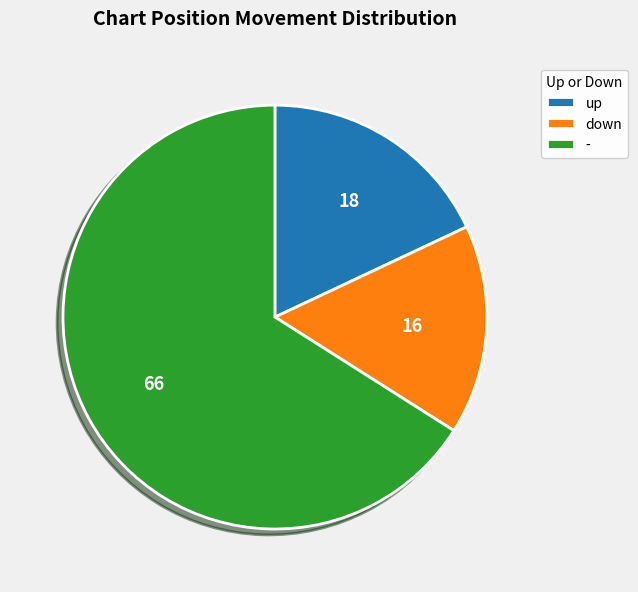

Which category has the smallest portion of the pie?

down